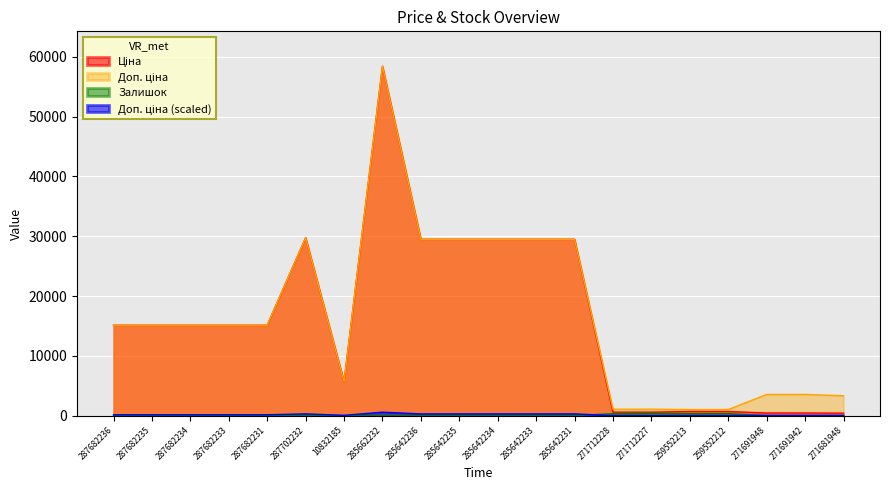

What position from the left is 287702232?

6